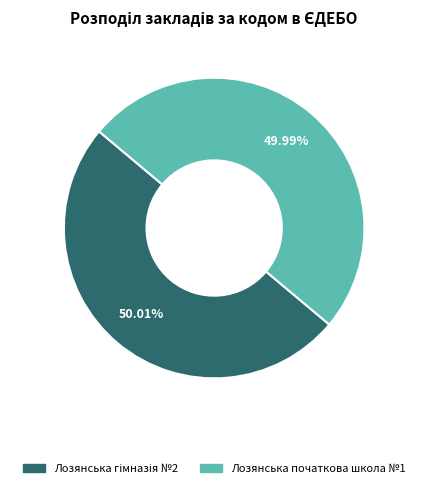

True or false: Лозянська початкова школа №1 accounts for 59% of the total.

False